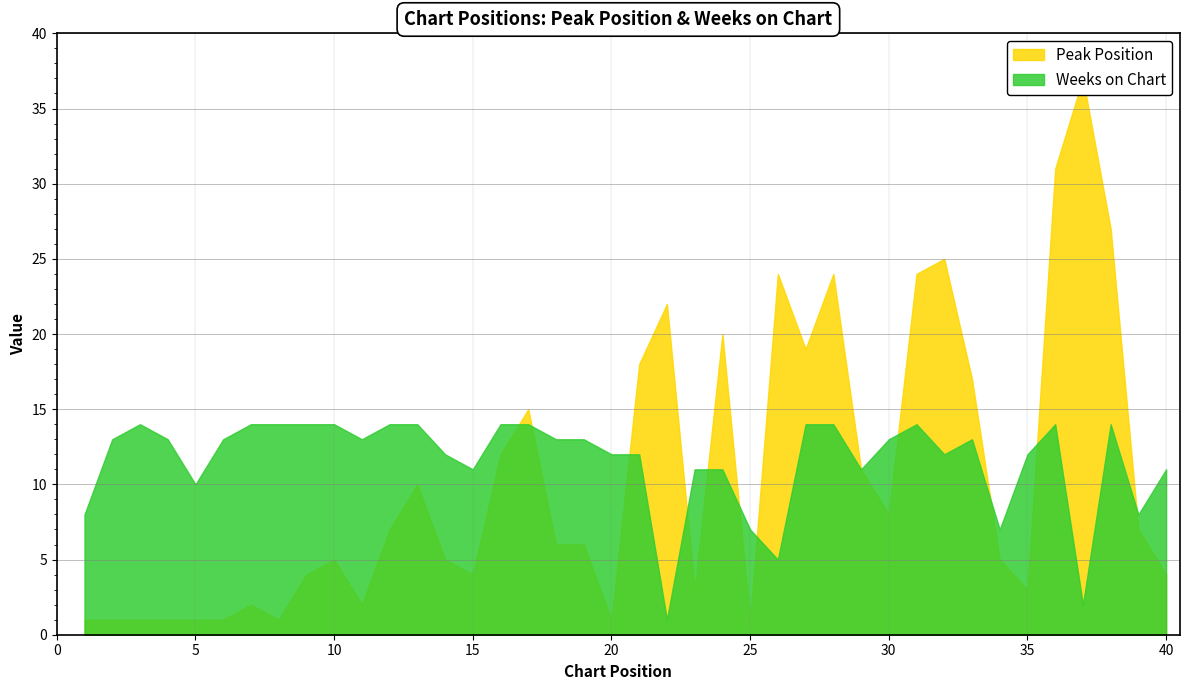

Between which two adjacent categories do Peak Position and Weeks on Chart first intersect?

16 and 17